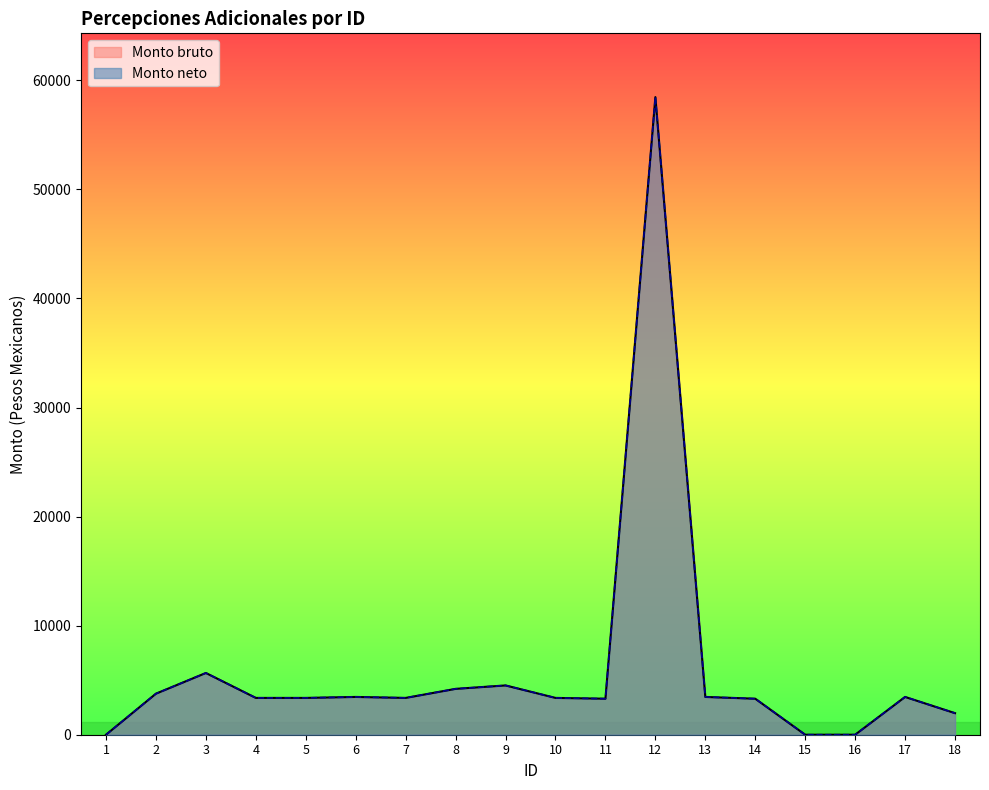

True or false: Monto neto has more than 0 interior local peaks.

True